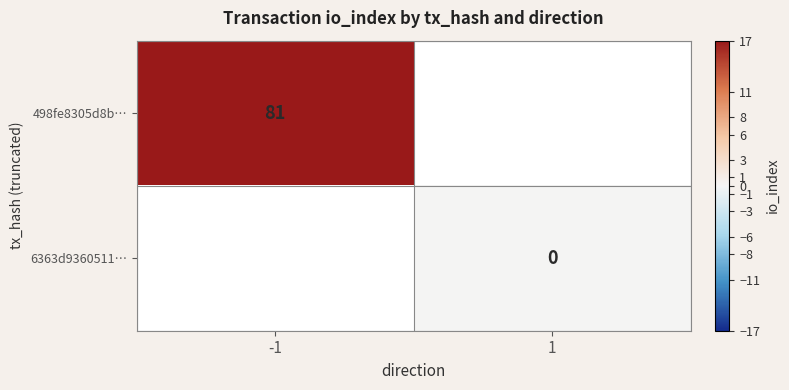

The value of 498fe8305d8b… at -1 is 28. True or false?

False